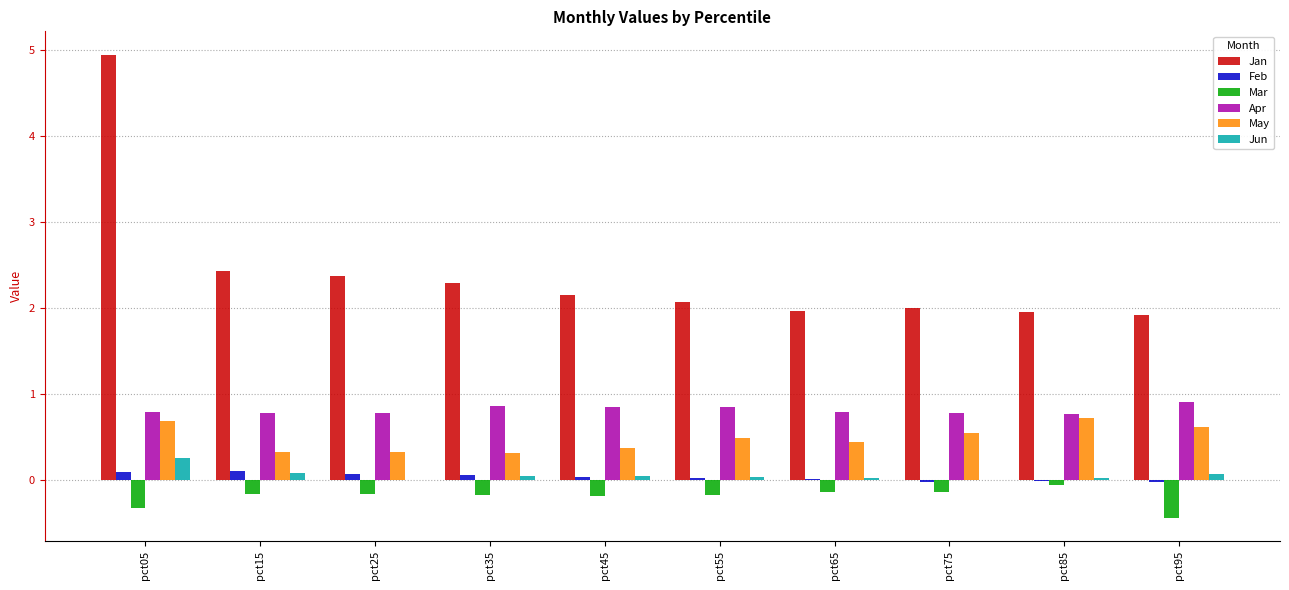

True or false: May has a value of 0.6 at pct75.

True